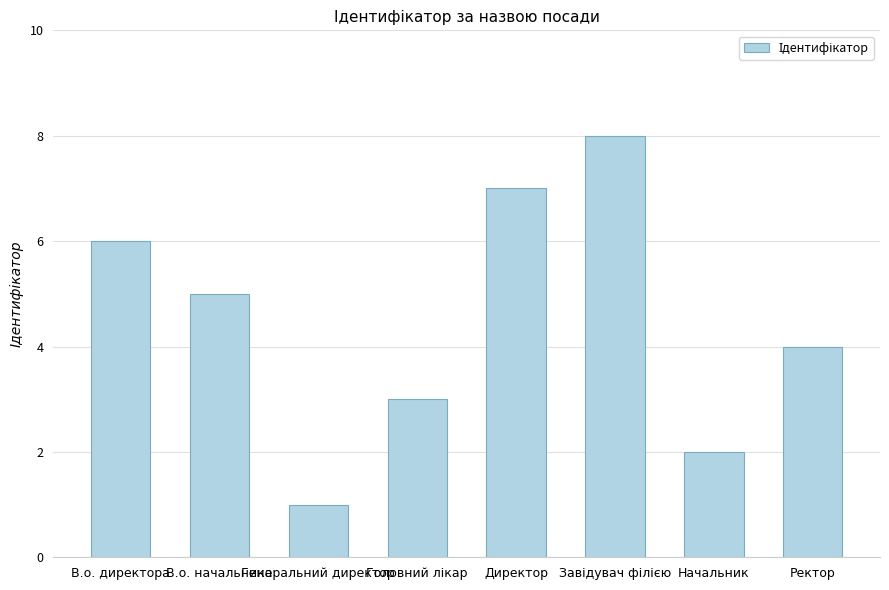

What is the change in value from В.о. начальника to Директор?

+2